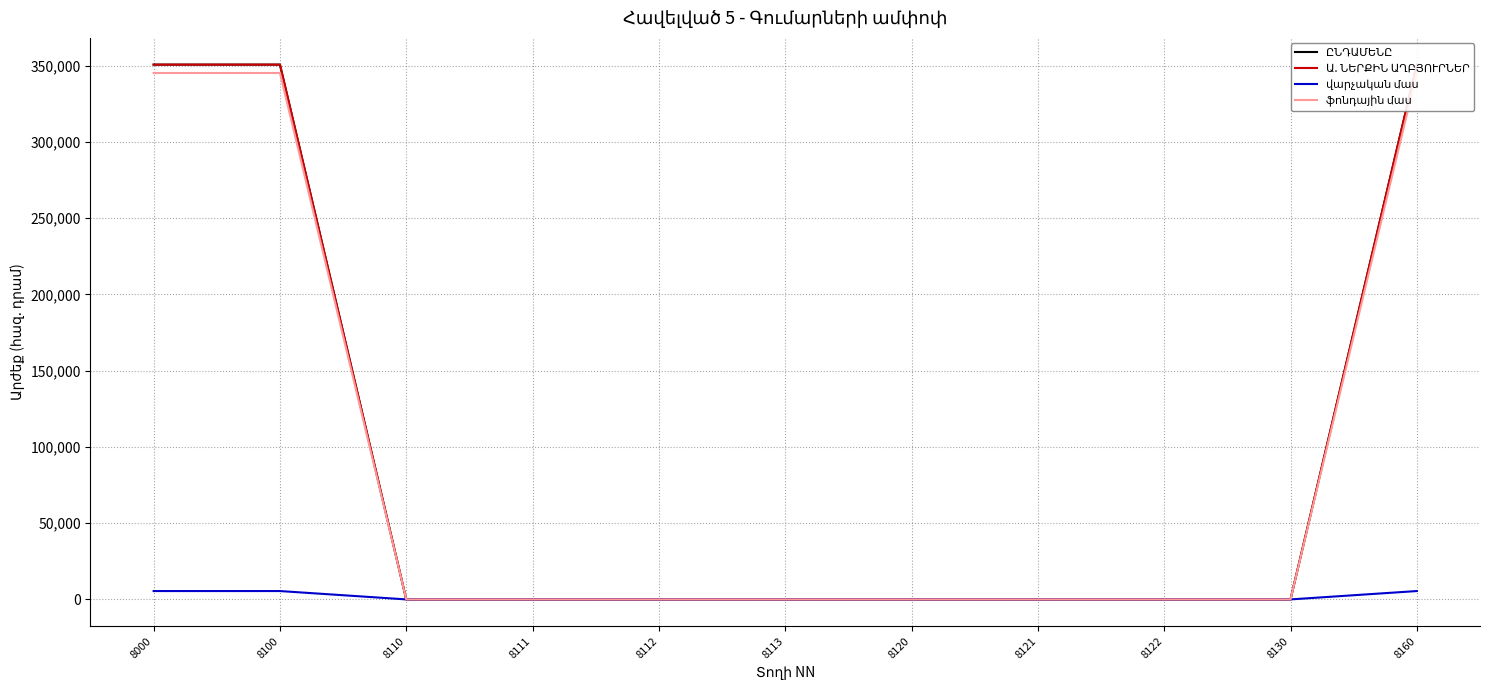

True or false: ֆոնդային մաս and ԸՆԴԱՄԵՆԸ intersect in this chart.

False